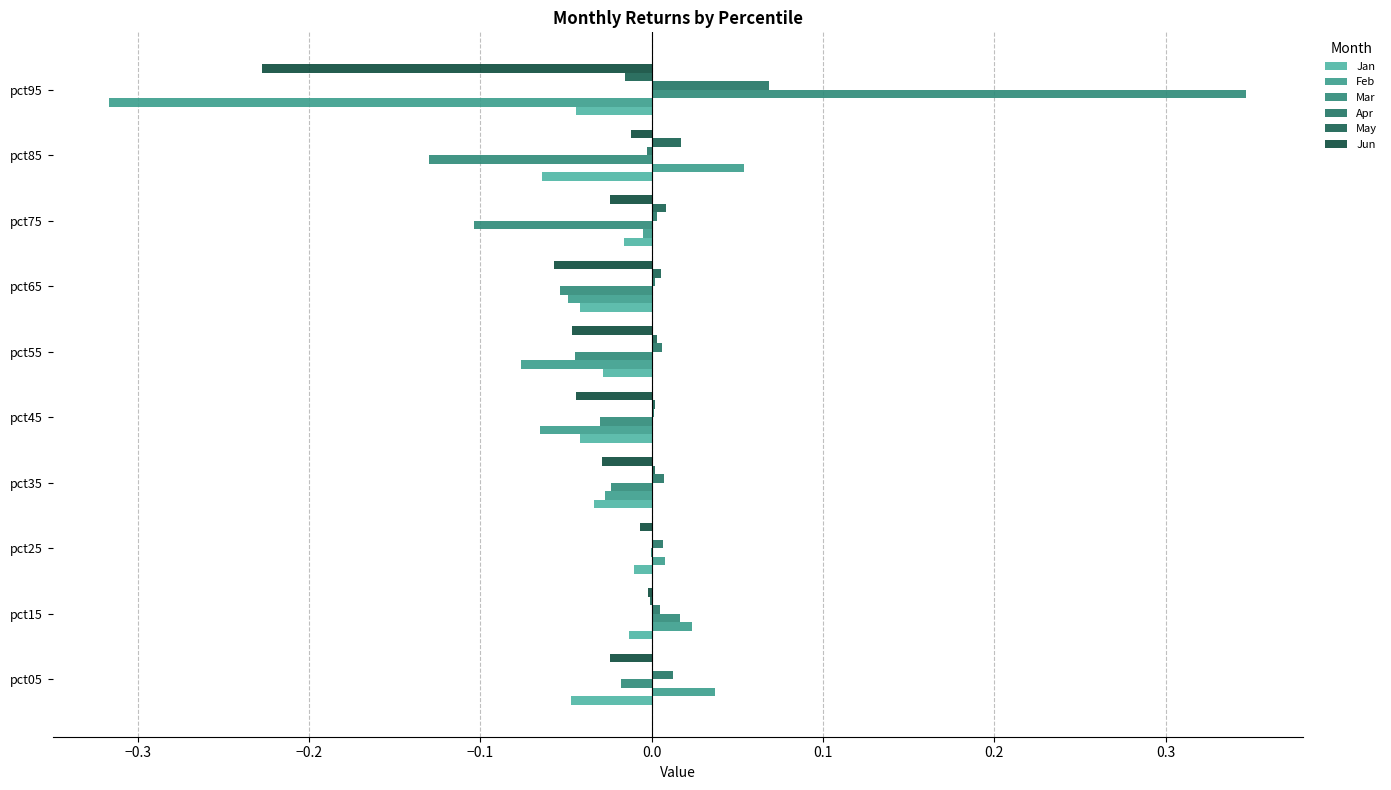

How many series are shown in this chart?

6